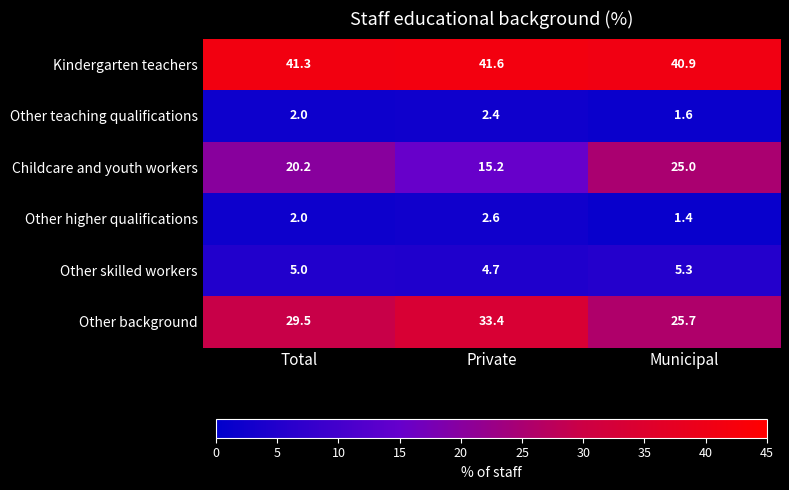

Is it true that Other teaching qualifications equals 2.0 at Total?

True